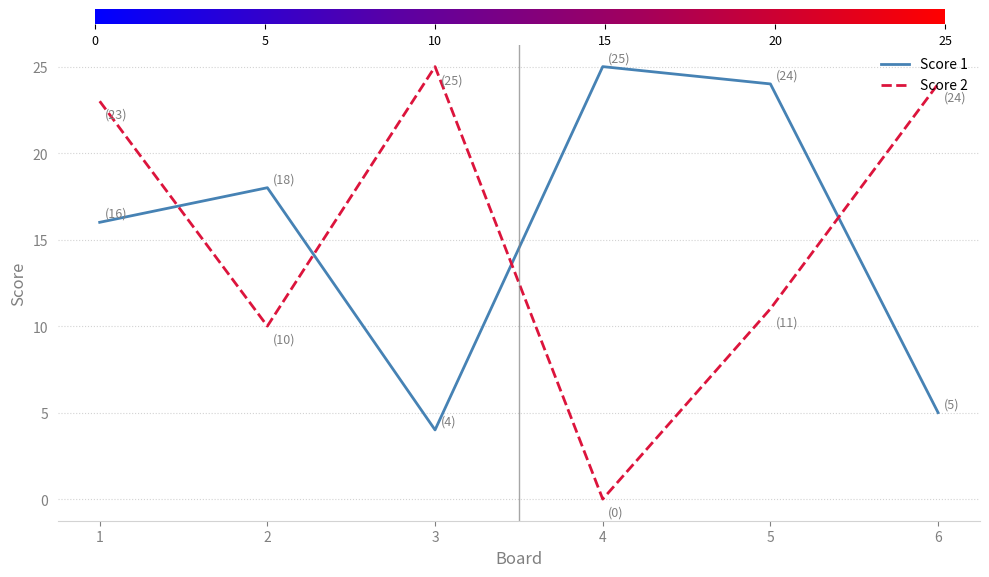

The Score 1 series shows 5 at 6. True or false?

True